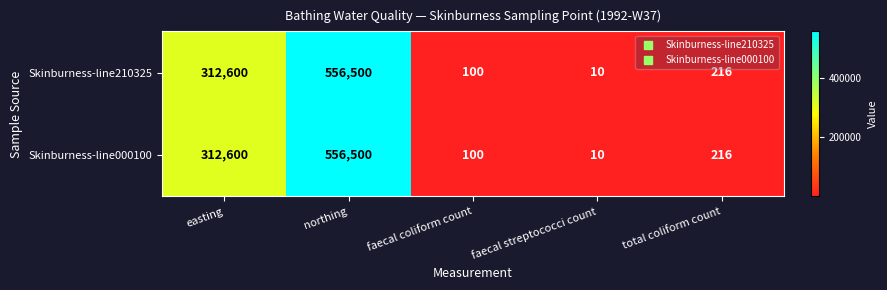

Reading right to left, what are all the values shown in this chart?

Skinburness-line210325: total coliform count=216	faecal streptococci count=10	faecal coliform count=100	northing=556500	easting=312600
Skinburness-line000100: total coliform count=216	faecal streptococci count=10	faecal coliform count=100	northing=556500	easting=312600